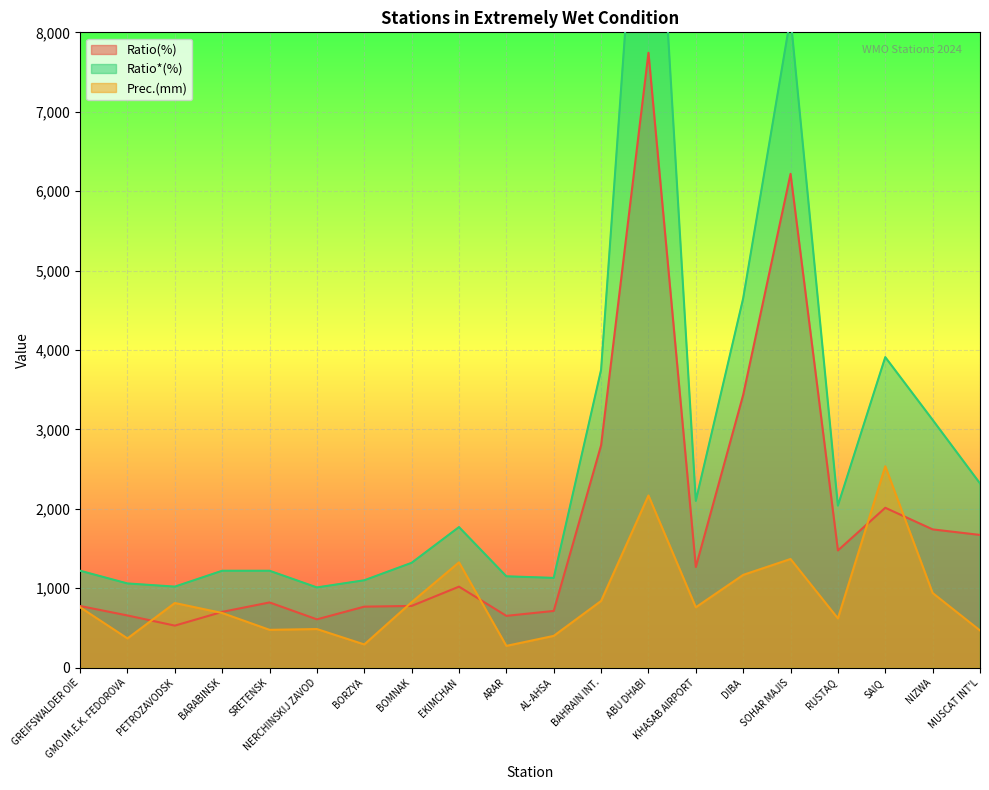

What is the spread (max minus min) of values at BARABINSK?

532